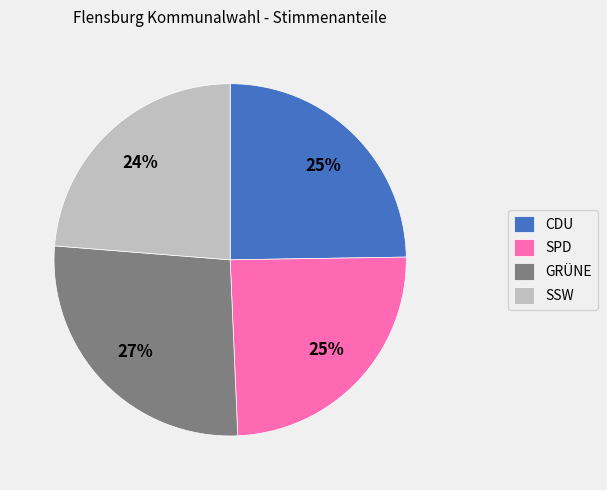

Is it true that GRÜNE is 27% of the pie?

True